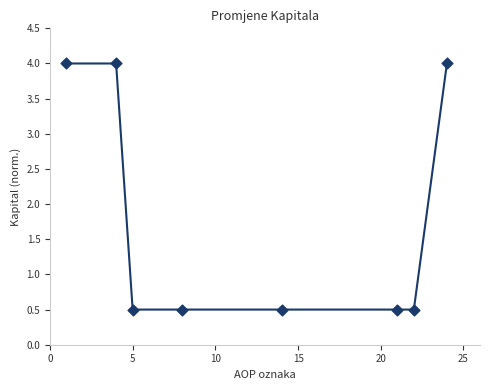

What is the average Y value?

1.8